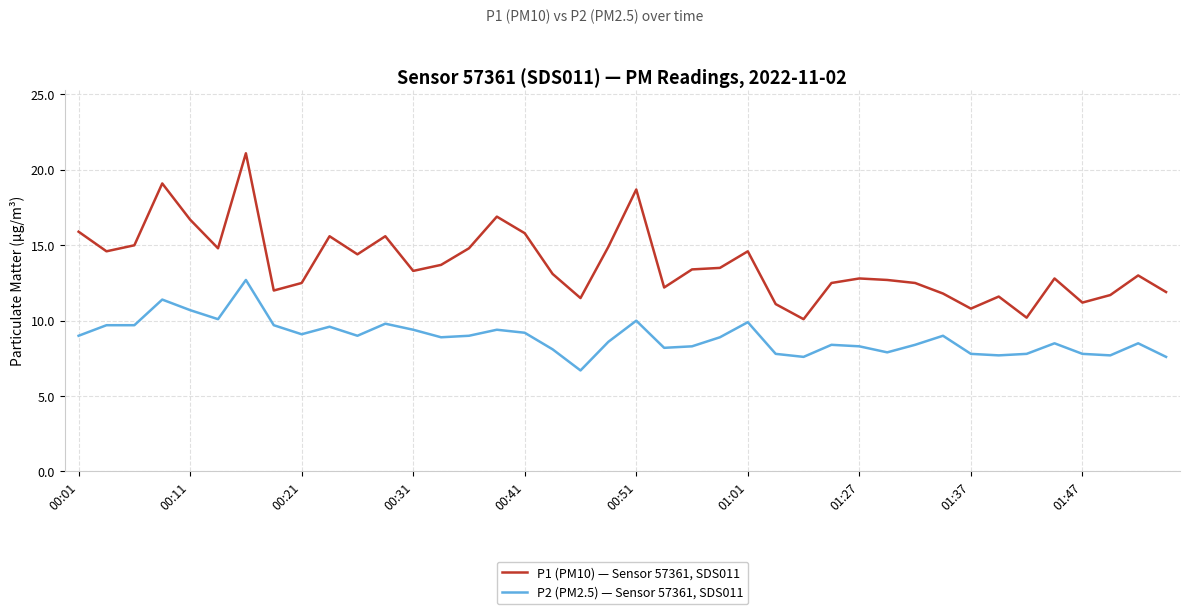

True or false: P1 (PM10) — Sensor 57361, SDS011 and P2 (PM2.5) — Sensor 57361, SDS011 intersect in this chart.

False